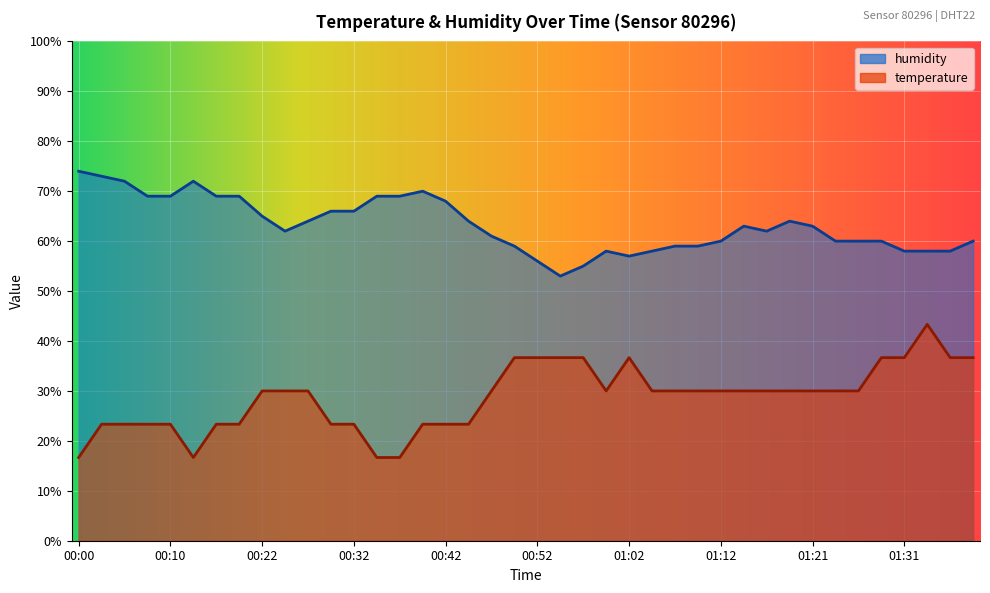

Reading left to right, what are all the values shown in this chart?

temperature: 00:00=16.7	00:02=23.3	00:05=23.3	00:07=23.3	00:10=23.3	00:12=16.7	00:17=23.3	00:20=23.3	00:22=30.0	00:25=30.0	00:27=30.0	00:30=23.3	00:32=23.3	00:35=16.7	00:37=16.7	00:40=23.3	00:42=23.3	00:45=23.3	00:47=30.0	00:50=36.7	00:52=36.7	00:54=36.7	00:57=36.7	00:59=30.0	01:02=36.7	01:04=30.0	01:07=30.0	01:09=30.0	01:12=30.0	01:14=30.0	01:16=30.0	01:19=30.0	01:21=30.0	01:24=30.0	01:26=30.0	01:29=36.7	01:31=36.7	01:33=43.3	01:36=36.7	01:38=36.7
humidity: 00:00=74.0	00:02=73.0	00:05=72.0	00:07=69.0	00:10=69.0	00:12=72.0	00:17=69.0	00:20=69.0	00:22=65.0	00:25=62.0	00:27=64.0	00:30=66.0	00:32=66.0	00:35=69.0	00:37=69.0	00:40=70.0	00:42=68.0	00:45=64.0	00:47=61.0	00:50=59.0	00:52=56.0	00:54=53.0	00:57=55.0	00:59=58.0	01:02=57.0	01:04=58.0	01:07=59.0	01:09=59.0	01:12=60.0	01:14=63.0	01:16=62.0	01:19=64.0	01:21=63.0	01:24=60.0	01:26=60.0	01:29=60.0	01:31=58.0	01:33=58.0	01:36=58.0	01:38=60.0